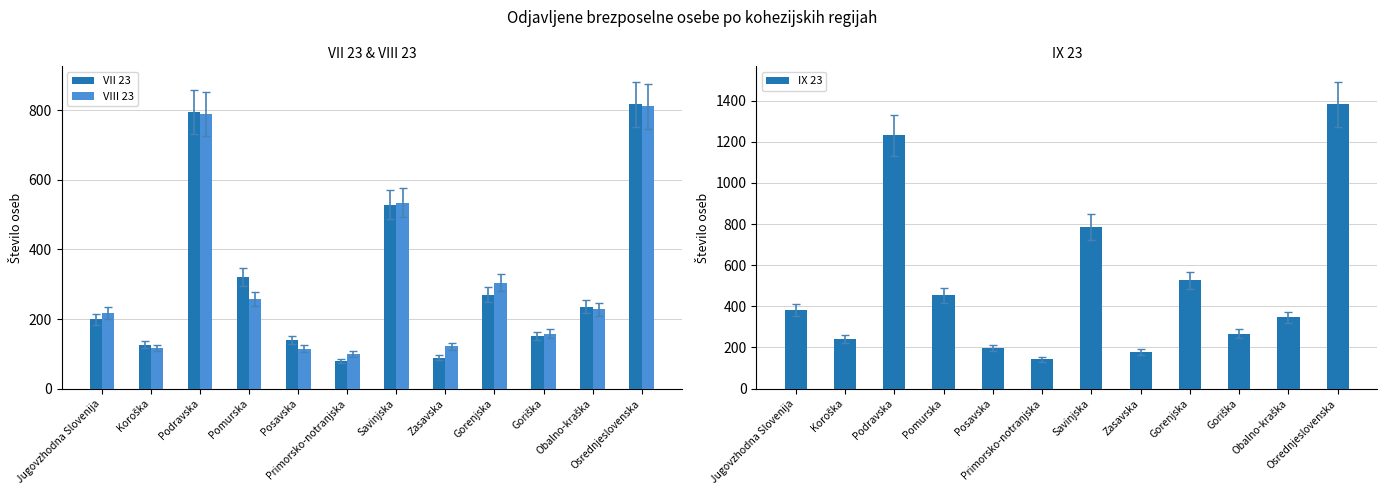

Where does the VIII 23 series first go above 228?

Podravska